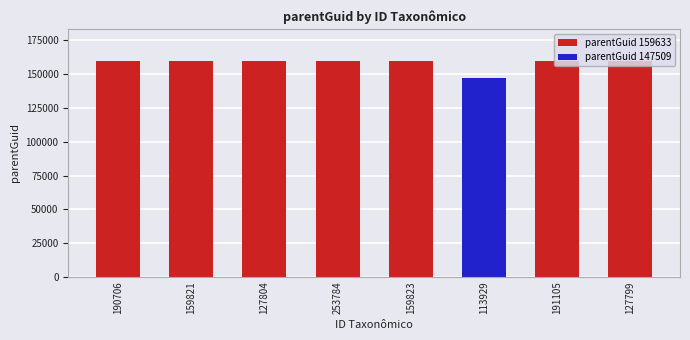

Approximately how many times larger is the value at 127804 compared to 191105?

1.0